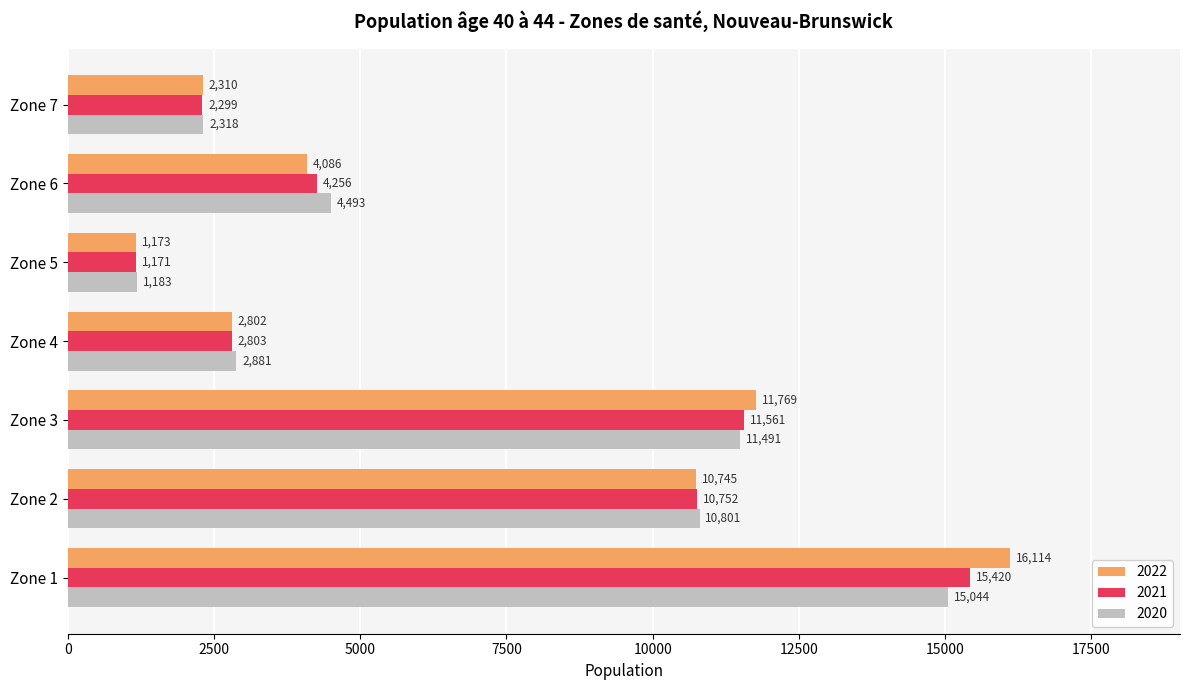

What is the sum of all 2020 values?

48211